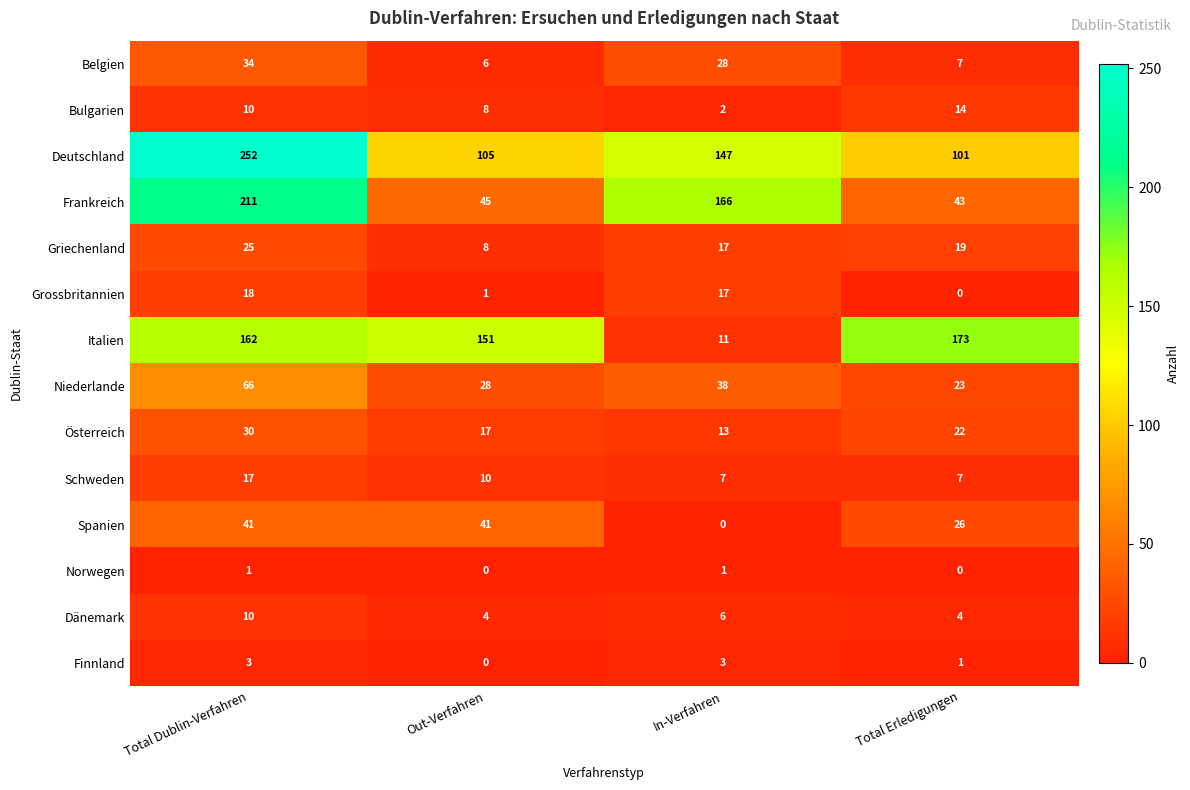

Is it true that Griechenland equals 19 at Total Erledigungen?

True